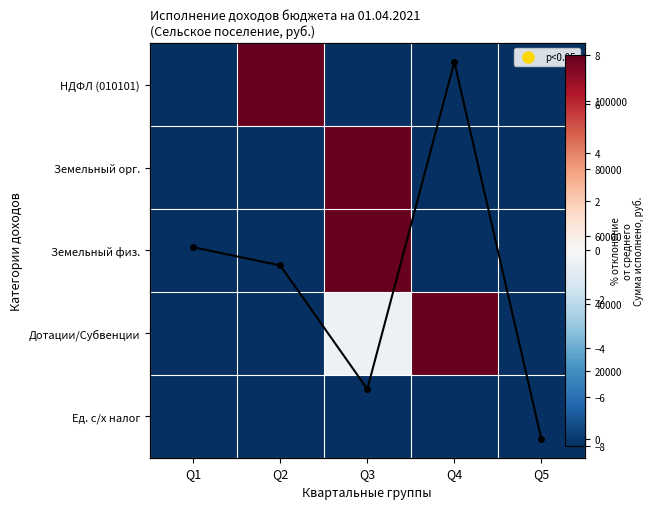

At which category does the chart reach its minimum across all series?

Q1